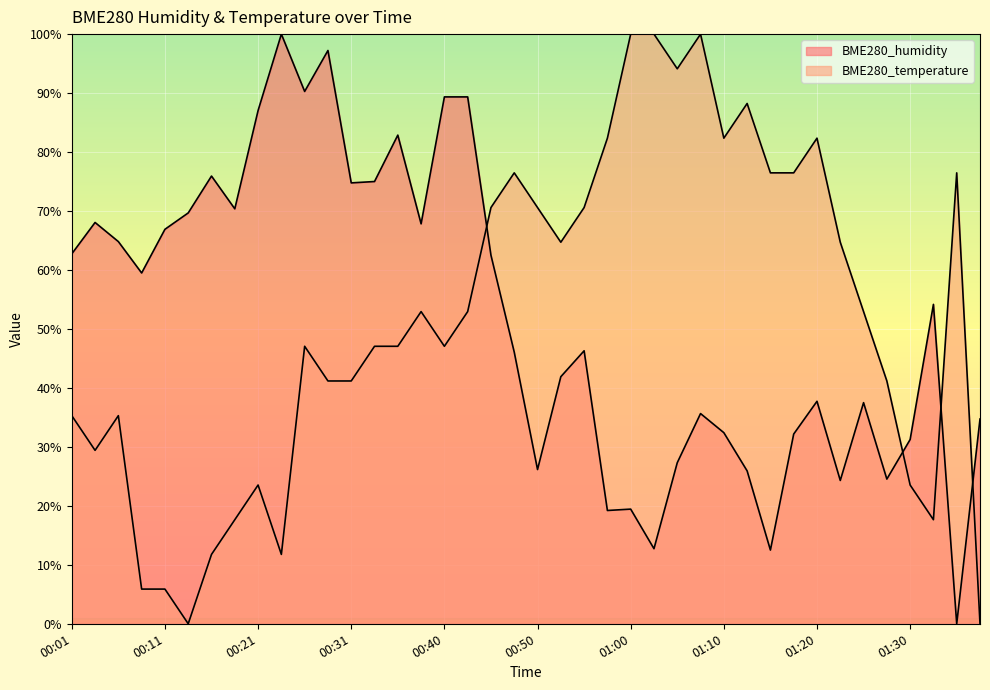

Rank the series by their average value, from lowest to highest.

BME280_temperature, BME280_humidity